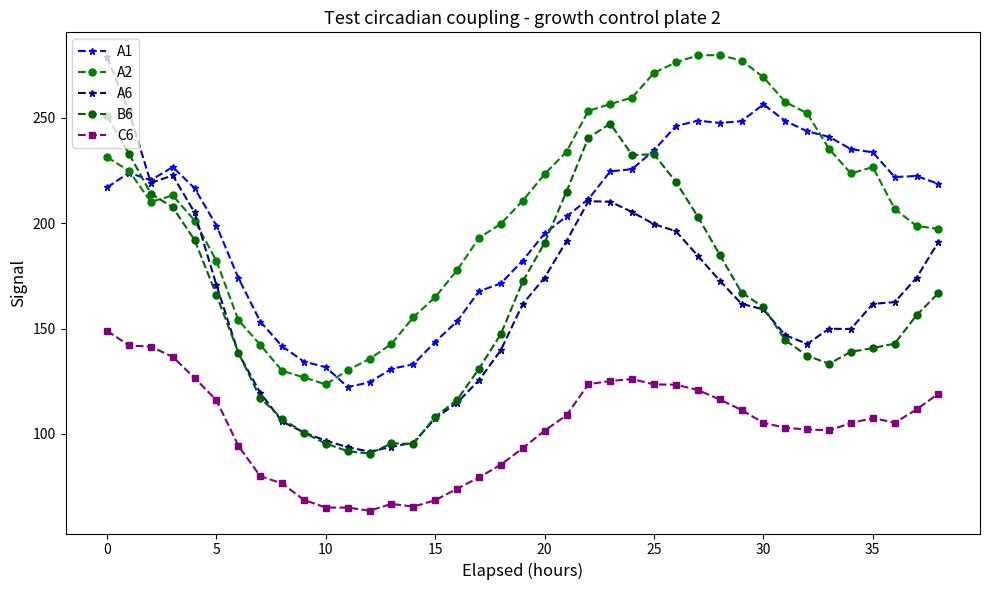

What is the difference between the maximum and minimum values in the C6 series?

85.4